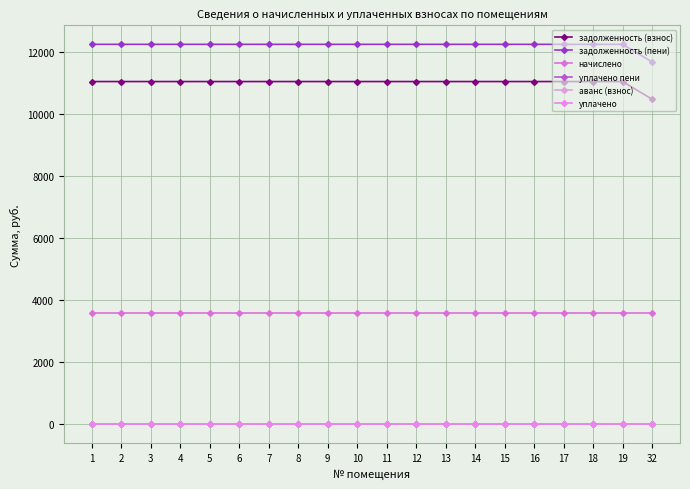

Reading right to left, what are all the values shown in this chart?

задолженность (взнос): 32=10483.5	19=11050.5	18=11050.5	17=11050.5	16=11050.5	15=11050.5	14=11050.5	13=11050.5	12=11050.5	11=11050.5	10=11050.5	9=11050.5	8=11050.5	7=11050.5	6=11050.5	5=11050.5	4=11050.5	3=11050.5	2=11050.5	1=11050.5
задолженность (пени): 32=11683.5	19=12250.5	18=12250.5	17=12250.5	16=12250.5	15=12250.5	14=12250.5	13=12250.5	12=12250.5	11=12250.5	10=12250.5	9=12250.5	8=12250.5	7=12250.5	6=12250.5	5=12250.5	4=12250.5	3=12250.5	2=12250.5	1=12250.5
начислено: 32=3600.0	19=3600.0	18=3600.0	17=3600.0	16=3600.0	15=3600.0	14=3600.0	13=3600.0	12=3600.0	11=3600.0	10=3600.0	9=3600.0	8=3600.0	7=3600.0	6=3600.0	5=3600.0	4=3600.0	3=3600.0	2=3600.0	1=3600.0
уплачено пени: 32=0.0	19=0.0	18=0.0	17=0.0	16=0.0	15=0.0	14=0.0	13=0.0	12=0.0	11=0.0	10=0.0	9=0.0	8=0.0	7=0.0	6=0.0	5=0.0	4=0.0	3=0.0	2=0.0	1=0.0
аванс (взнос): 32=0.0	19=0.0	18=0.0	17=0.0	16=0.0	15=0.0	14=0.0	13=0.0	12=0.0	11=0.0	10=0.0	9=0.0	8=0.0	7=0.0	6=0.0	5=0.0	4=0.0	3=0.0	2=0.0	1=0.0
уплачено: 32=0.0	19=0.0	18=0.0	17=0.0	16=0.0	15=0.0	14=0.0	13=0.0	12=0.0	11=0.0	10=0.0	9=0.0	8=0.0	7=0.0	6=0.0	5=0.0	4=0.0	3=0.0	2=0.0	1=0.0